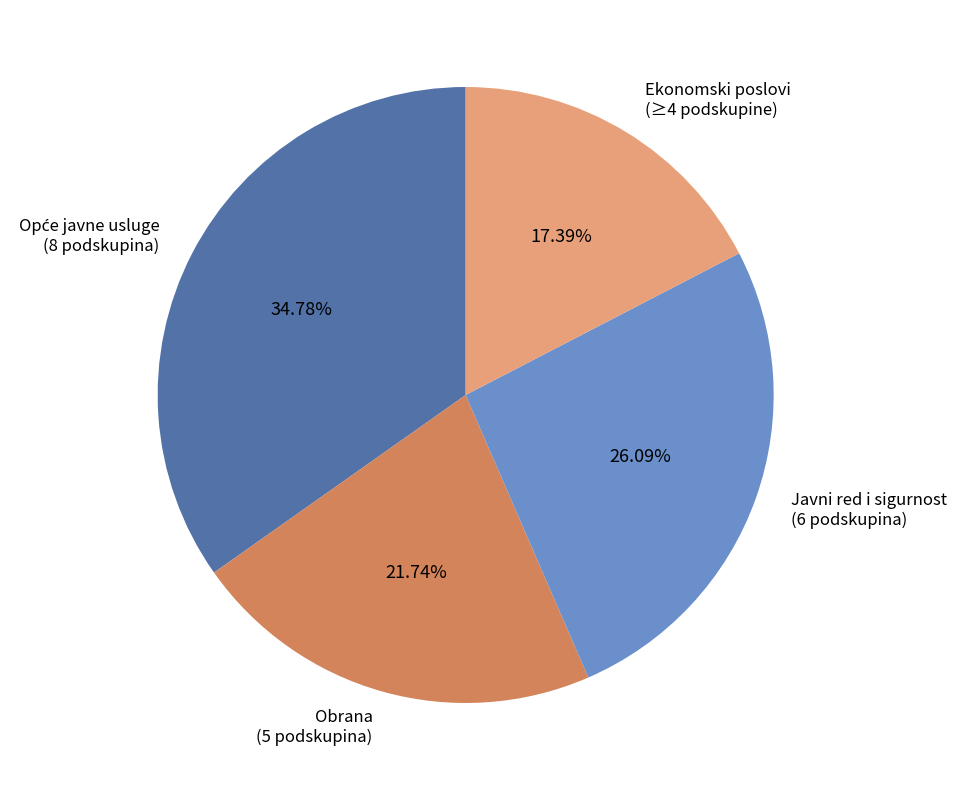

Count the number of slices in the pie.

4